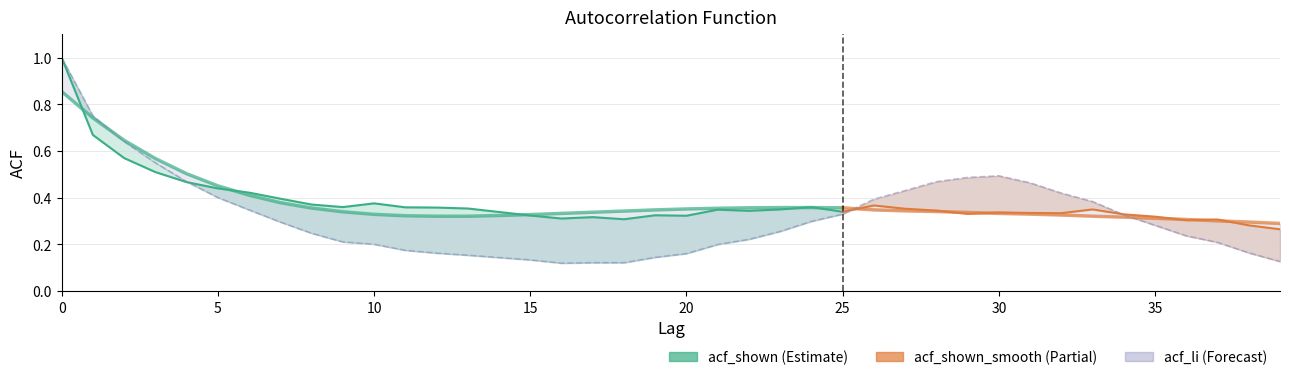

What is the lowest value of the acf_shown series?

0.3